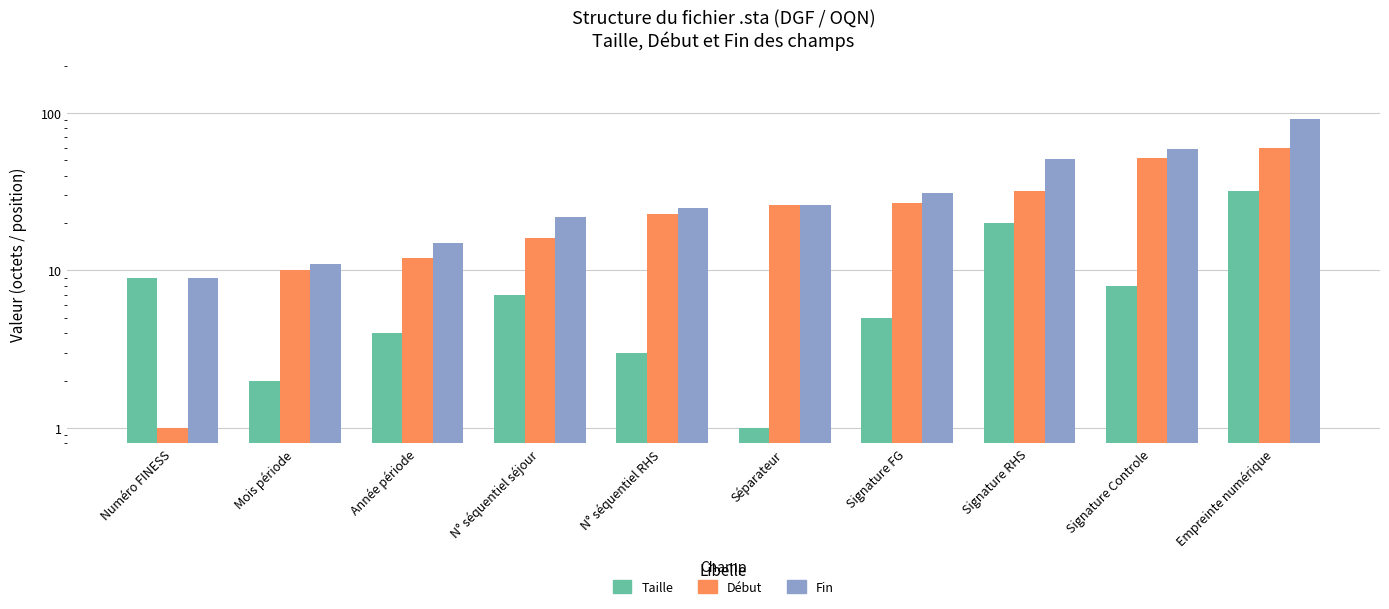

Which series has the largest range (max minus min)?

Fin